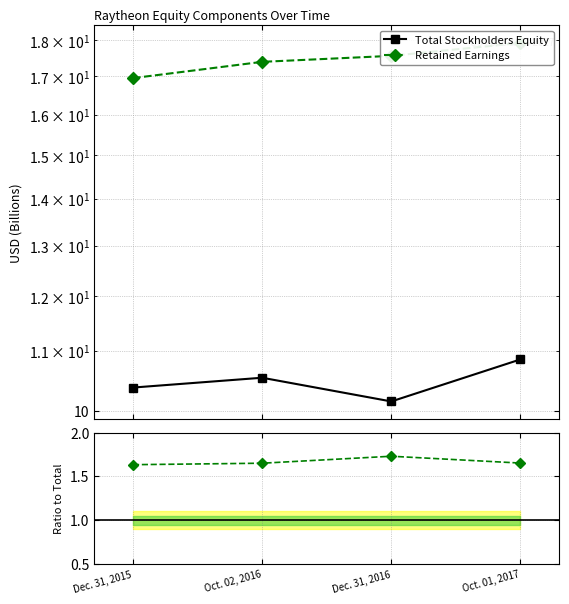

Which series changed the most between Oct. 02, 2016 and Dec. 31, 2016?

Total Stockholders Equity